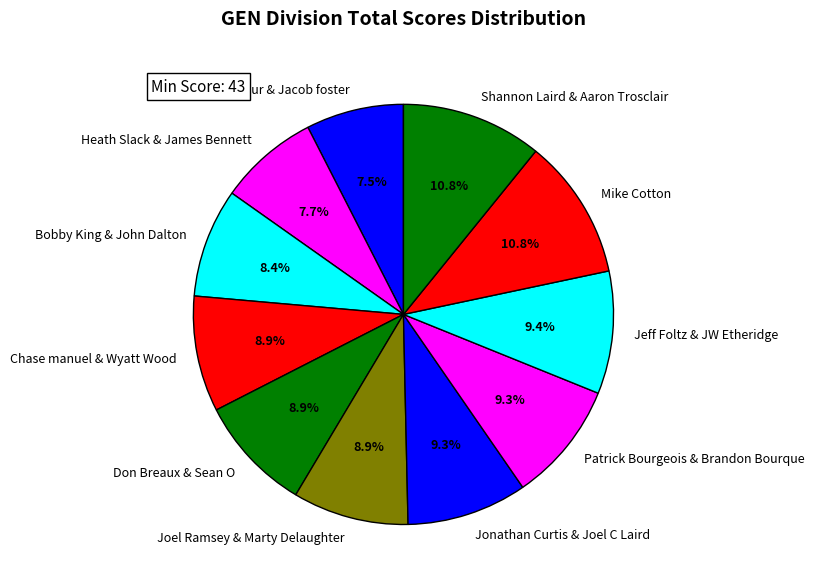

How much of the chart is everything except Joel Ramsey & Marty Delaughter?

91.1%